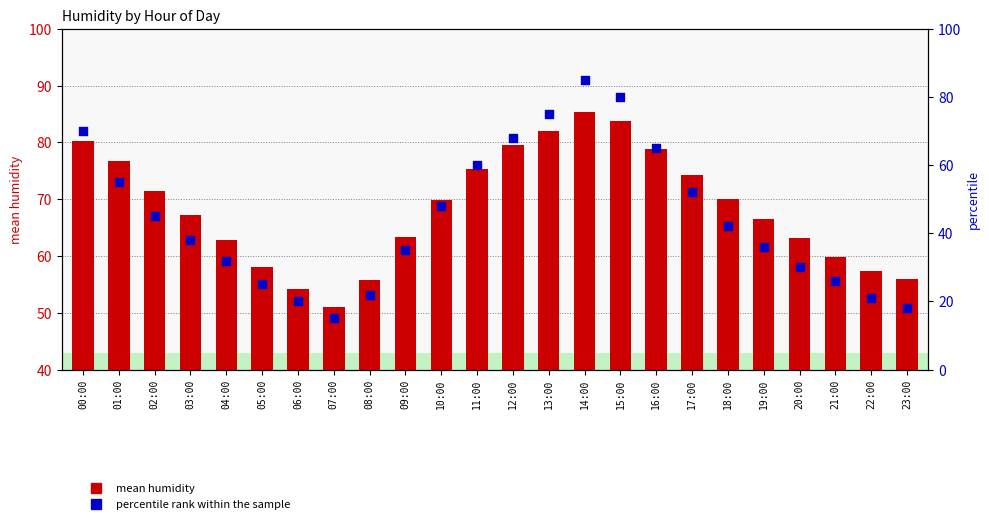

Which series has the largest total across all categories?

mean humidity